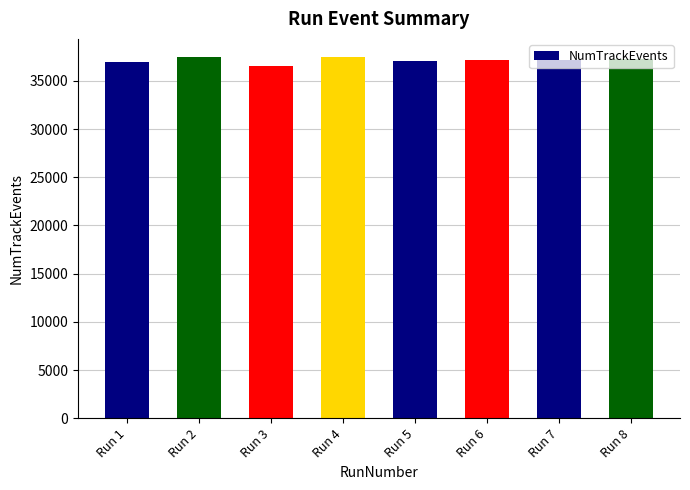

What is the change in value from Run 2 to Run 3?

-918